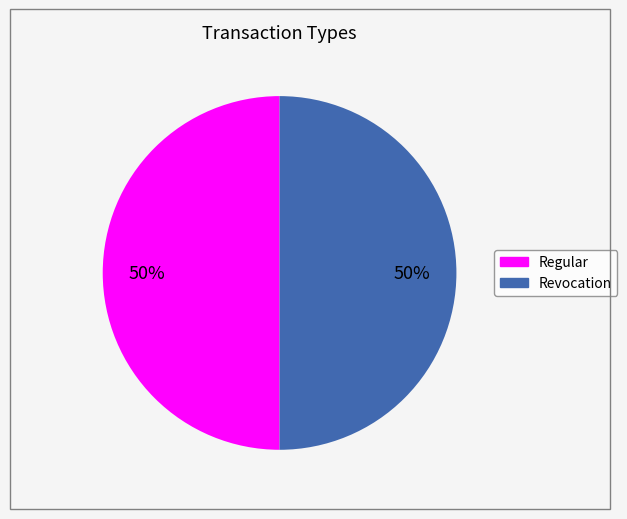

Is it true that Regular is 50% of the pie?

True